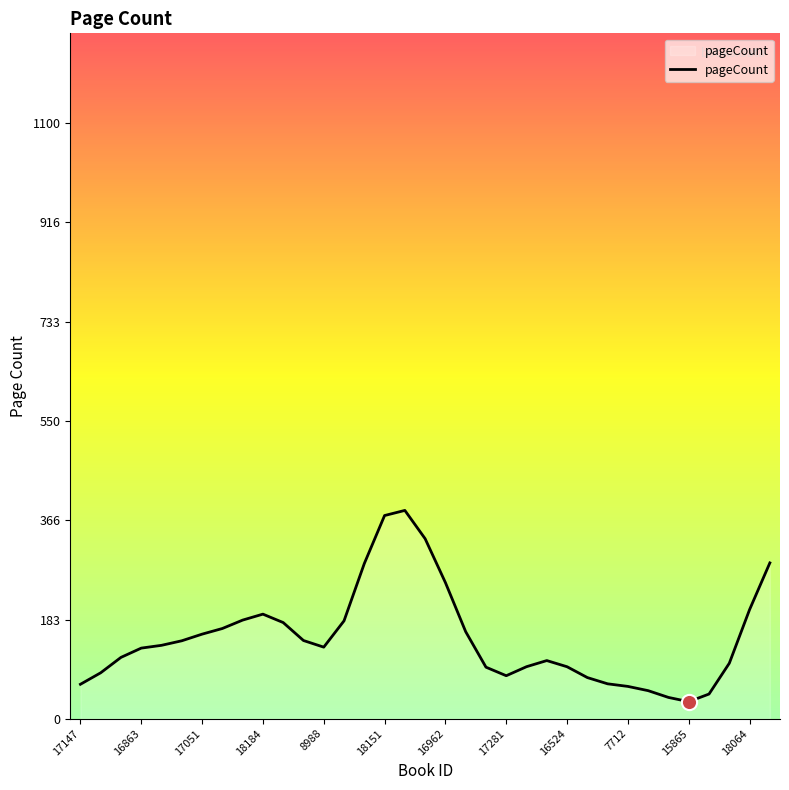

What is the maximum value shown in the chart?

384.4